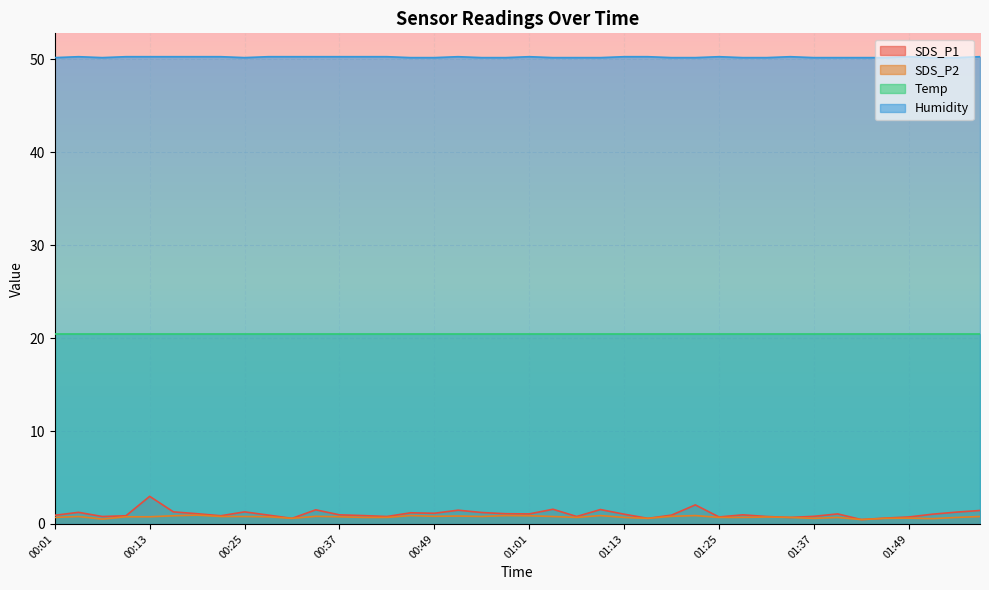

The value of SDS_P1 at 00:46 is 1.2. True or false?

True